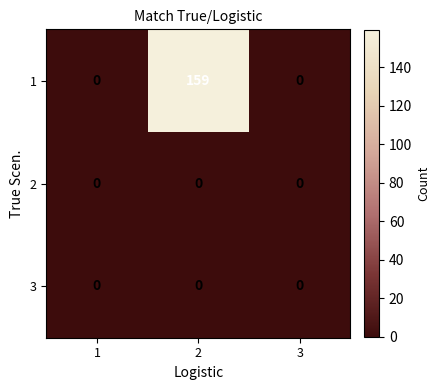

Which series has the largest range (max minus min)?

1